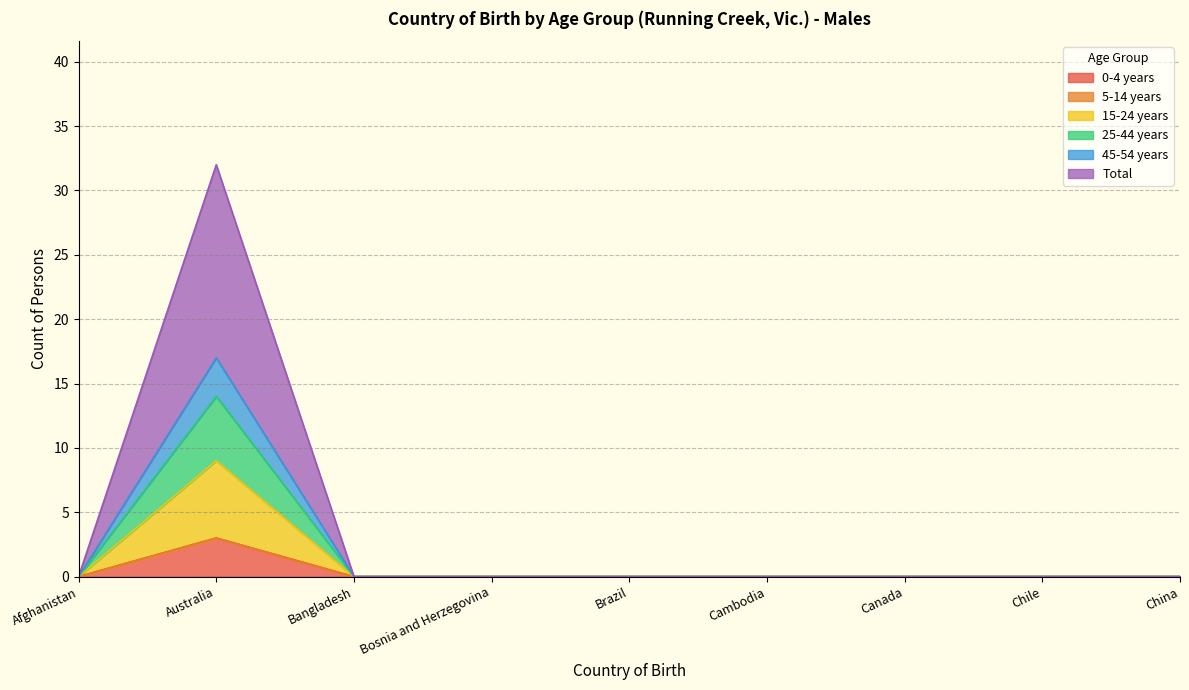

How many values in the 15-24 years series exceed 0?

1